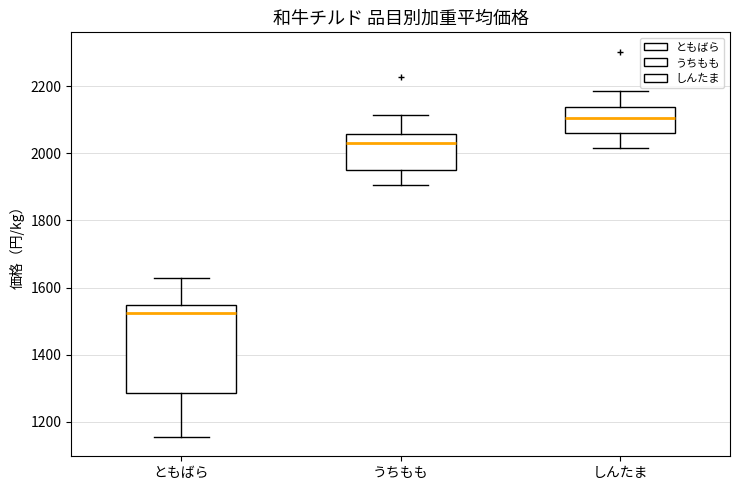

Reading left to right, read every box against the y-axis: the position of its median line, the range the box covers, and the ends of its whiskers. The values are not printed on the chart, so give them approximately, as read against the axis.

ともばら: median 1520, box 1280 to 1540, whiskers 1160 to 1620
うちもも: median 2040, box 1960 to 2060, whiskers 1900 to 2120
しんたま: median 2100, box 2060 to 2140, whiskers 2020 to 2180